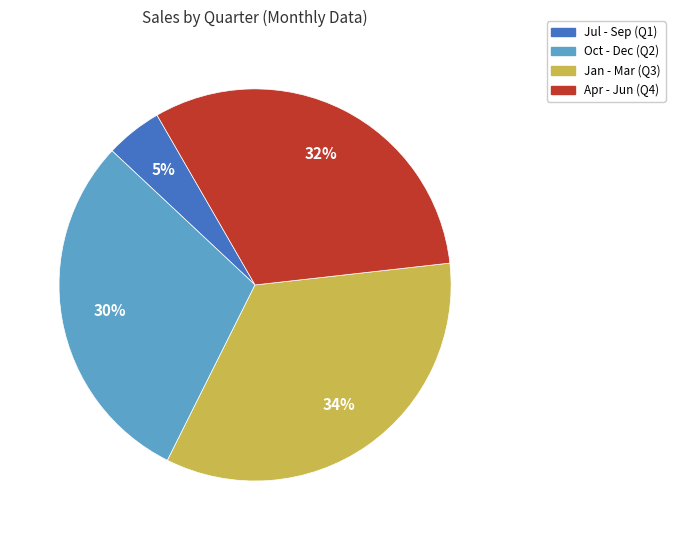

How many segments does this pie chart have?

4